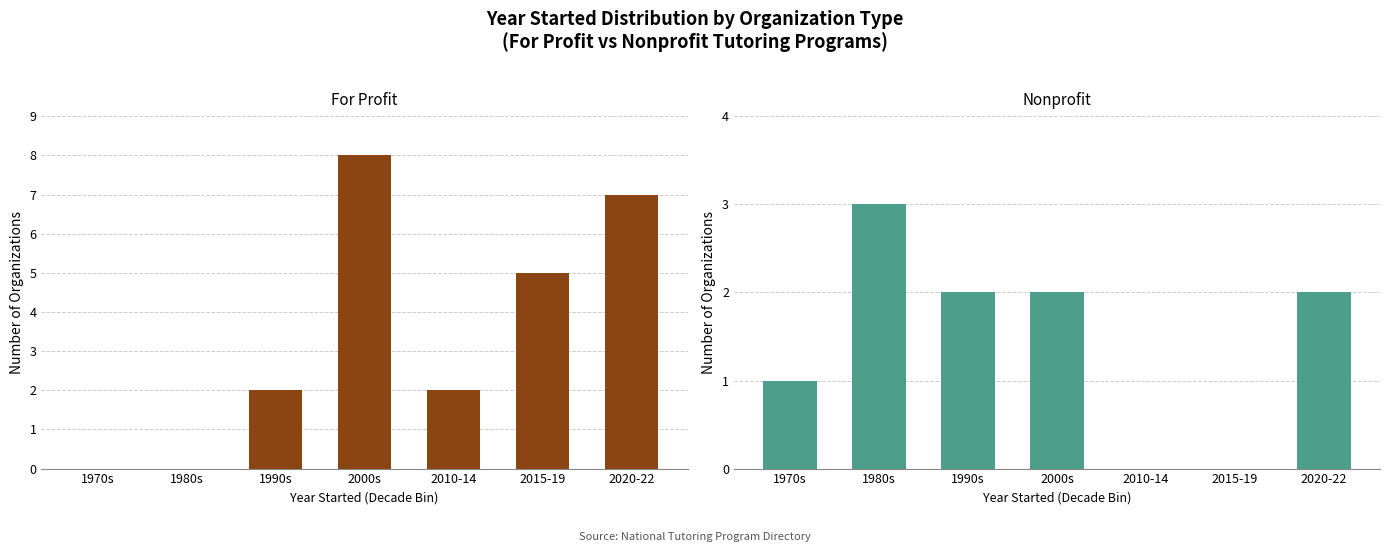

What is the total value across all series at 1990s?

4